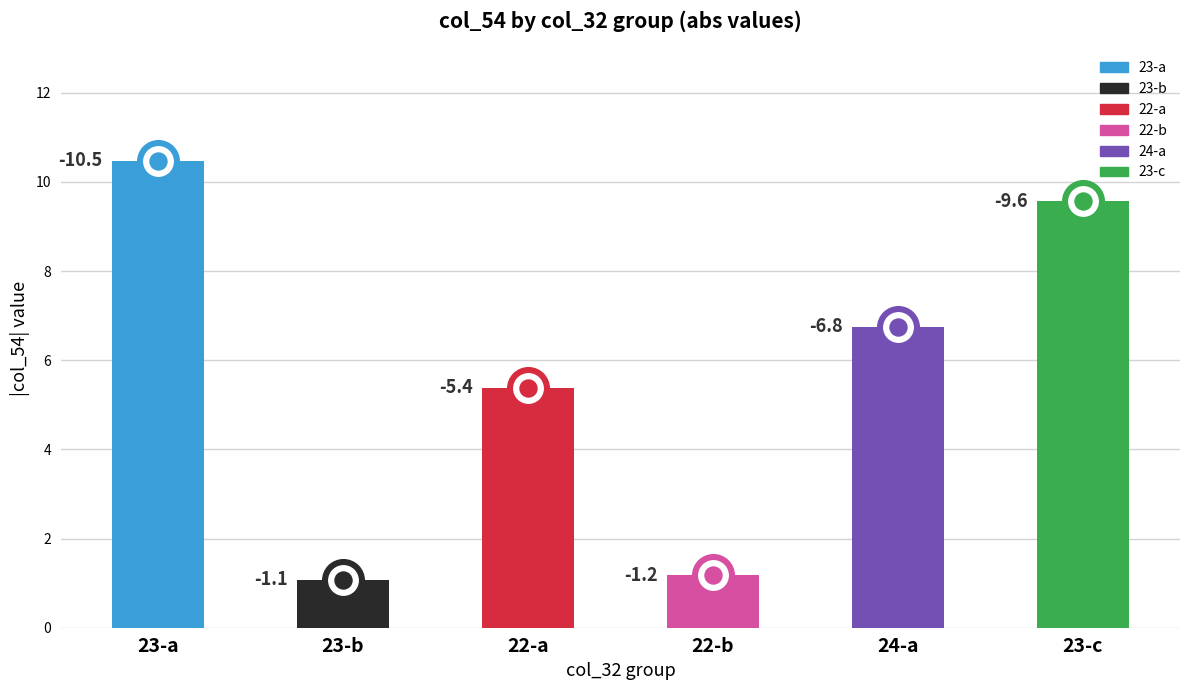

Which has a higher value, 23-c or 22-a?

23-c